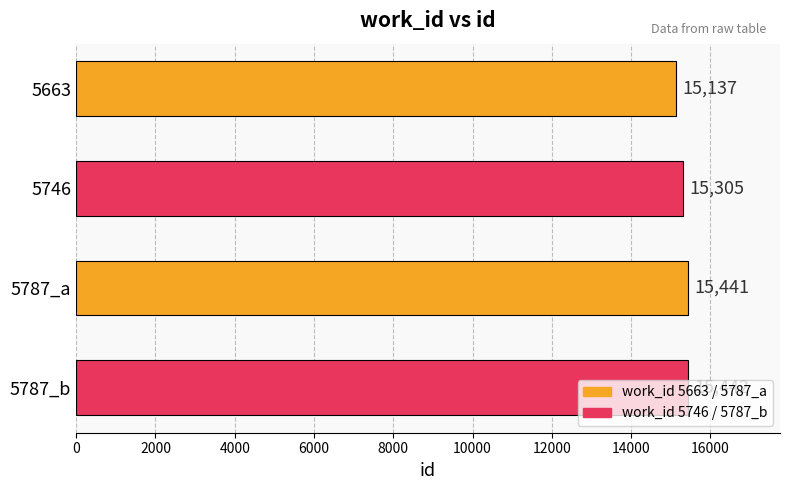

True or false: the data shows 20878 at 5787_a.

False